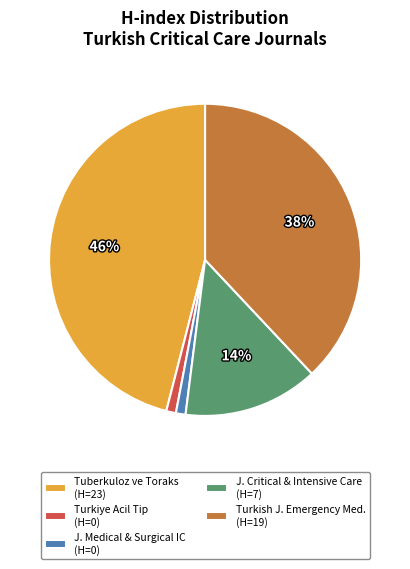

How many segments does this pie chart have?

5